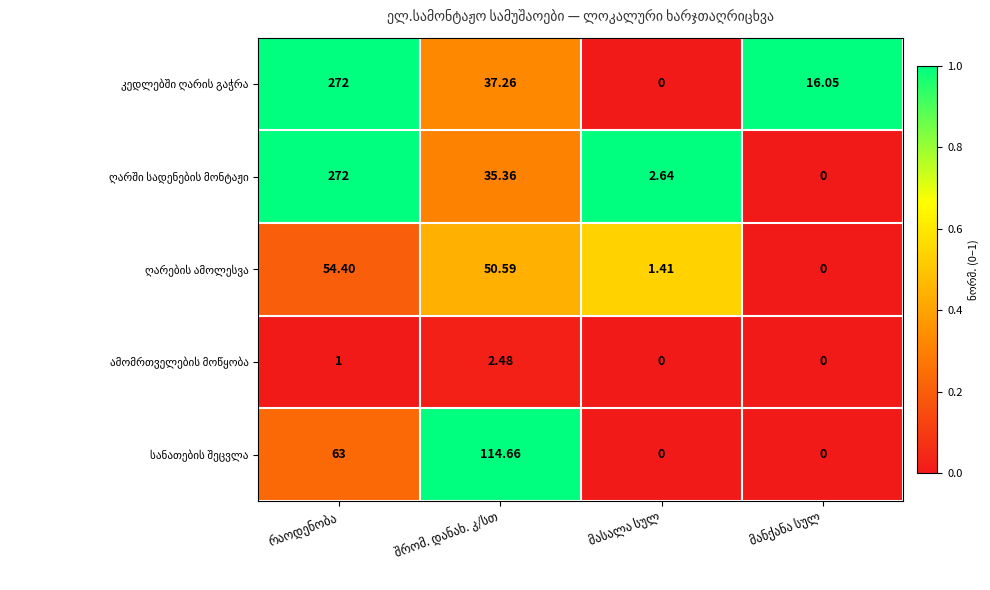

Which series has the largest total across all categories?

კედლებში ღარის გაჭრა